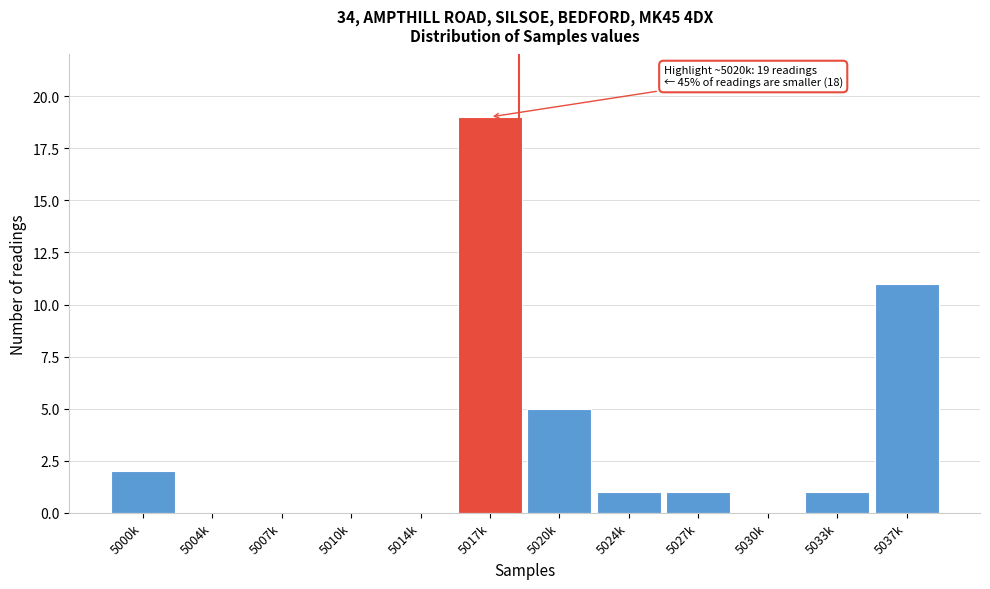

Reading left to right, transcribe all the data shown in this chart.

5000k=2	5004k=0	5007k=0	5010k=0	5014k=0	5017k=19	5020k=5	5024k=1	5027k=1	5030k=0	5033k=1	5037k=11